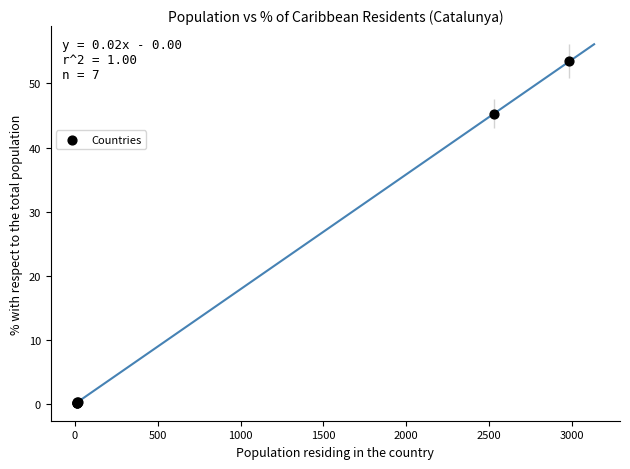

What Y value in the scatter plot is closest to 26?

45.3